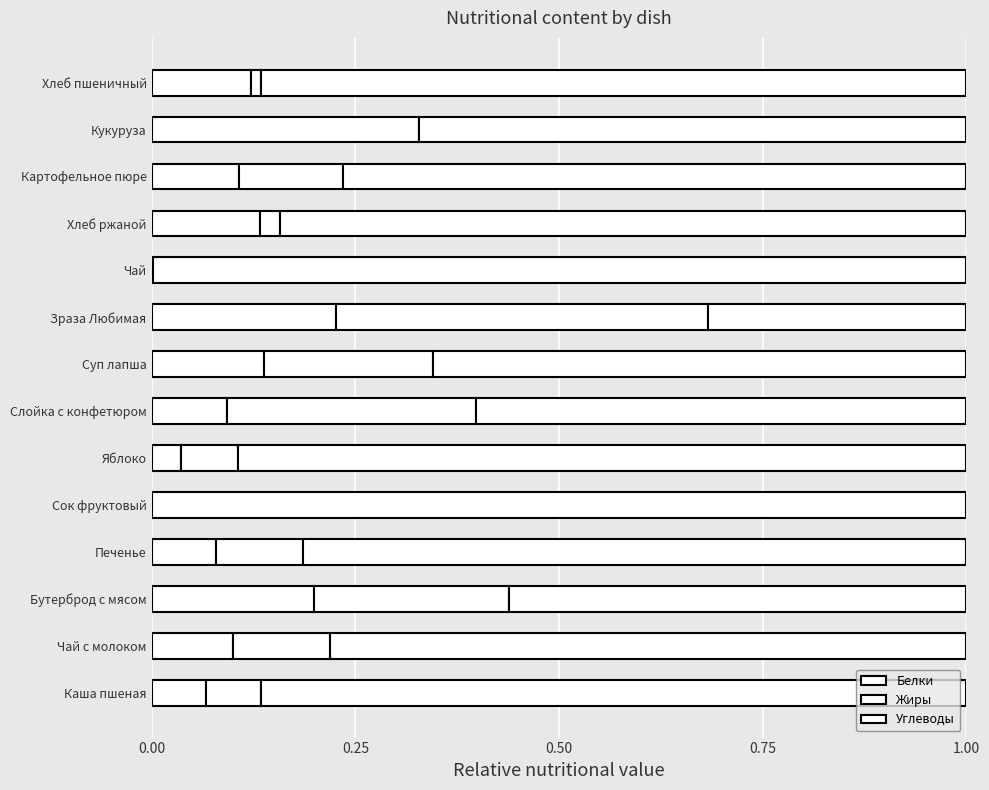

How many data points does each series have?

14